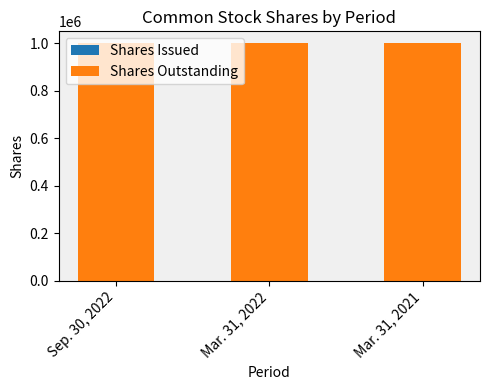

Reading left to right, transcribe all the data shown in this chart.

Shares Issued: 0	0	0
Shares Outstanding: 1000000	1000000	1000000